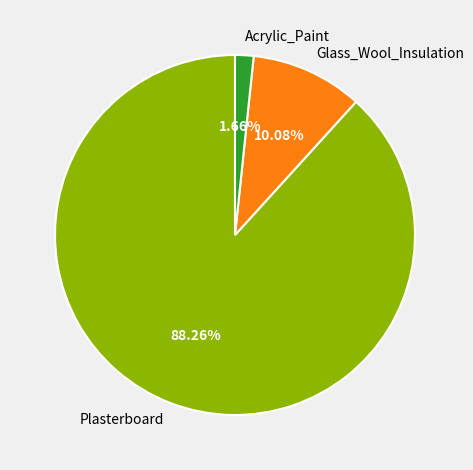

Which category has the biggest portion of the pie?

Plasterboard